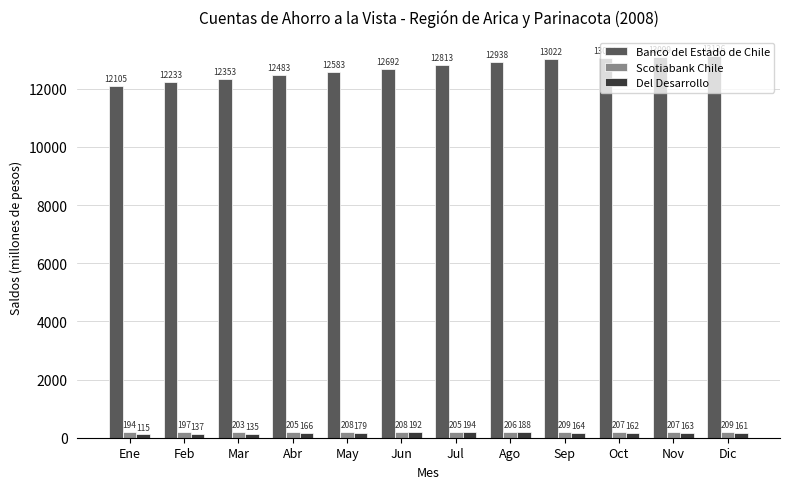

The value of Scotiabank Chile at Feb is 197. True or false?

True